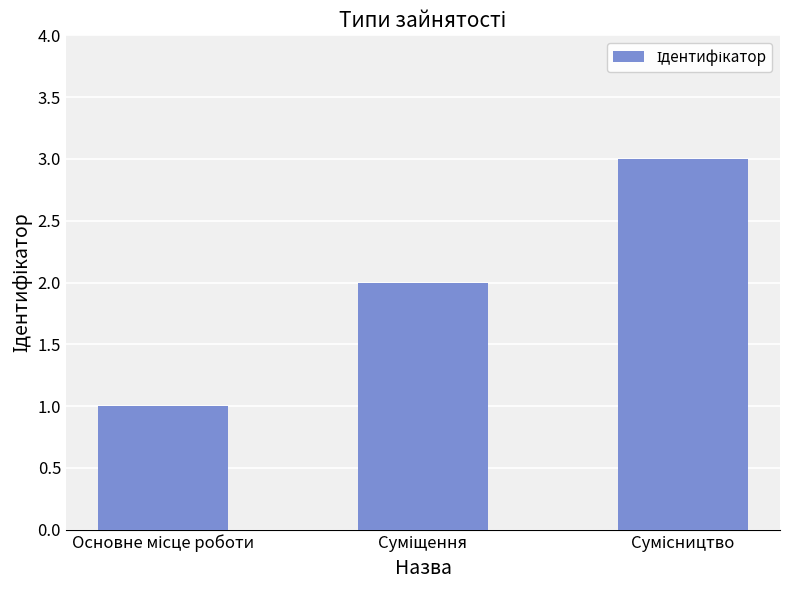

What is the sum of all values?

6